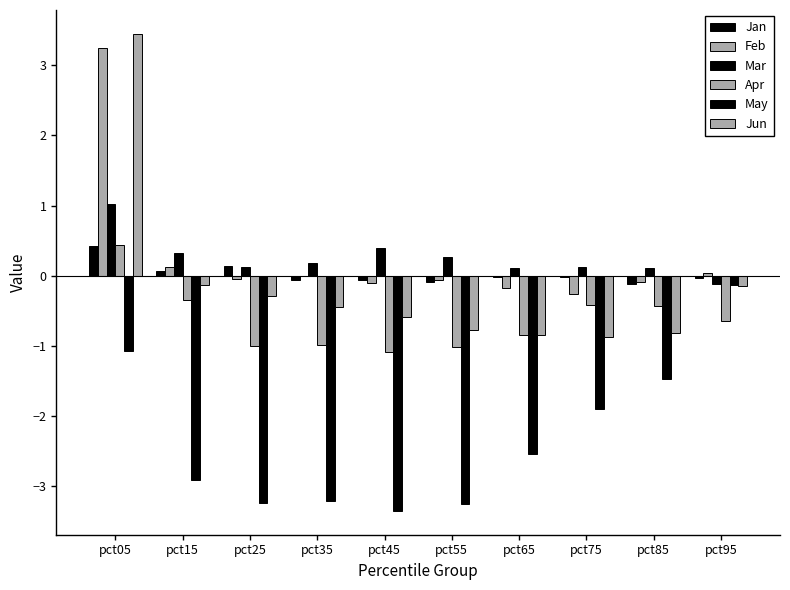

Rank the categories by Feb value from lowest to highest.

pct75, pct65, pct45, pct85, pct55, pct25, pct35, pct95, pct15, pct05